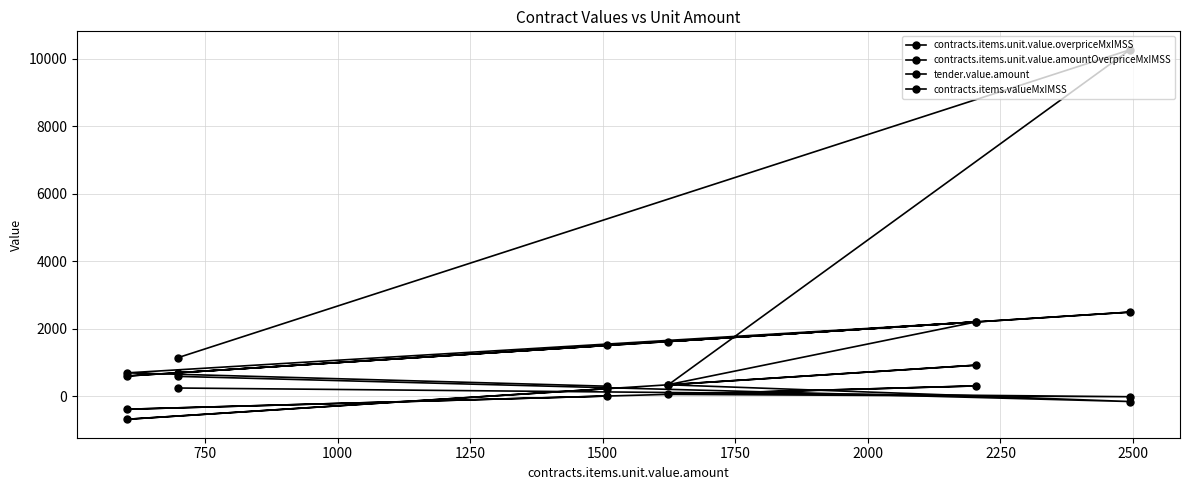

What are all the series names shown in the legend?

contracts.items.unit.value.overpriceMxIMSS, contracts.items.unit.value.amountOverpriceMxIMSS, tender.value.amount, contracts.items.valueMxIMSS